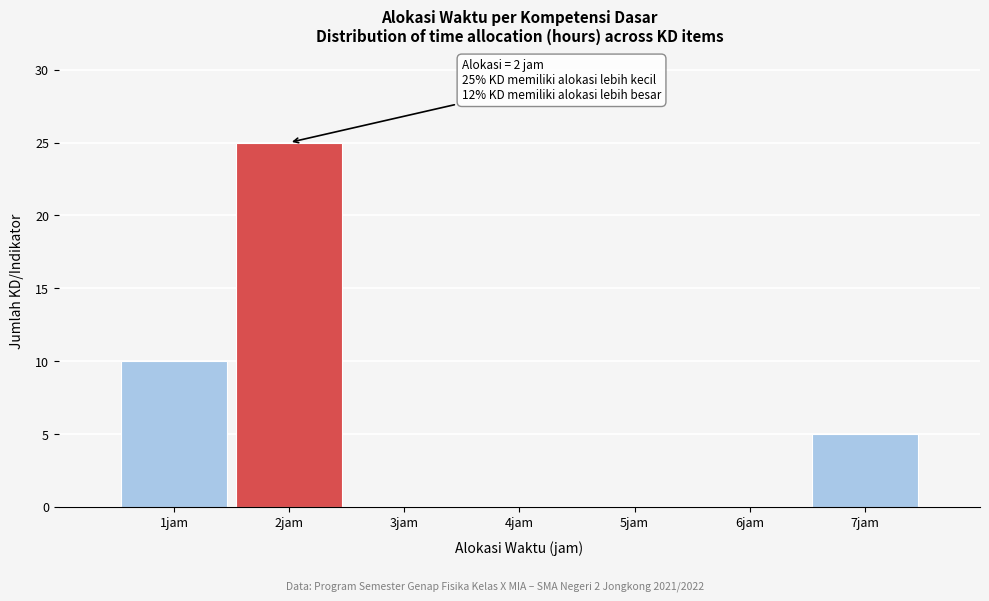

Which range on the x-axis has the tallest bar?

1.5 to 2.5